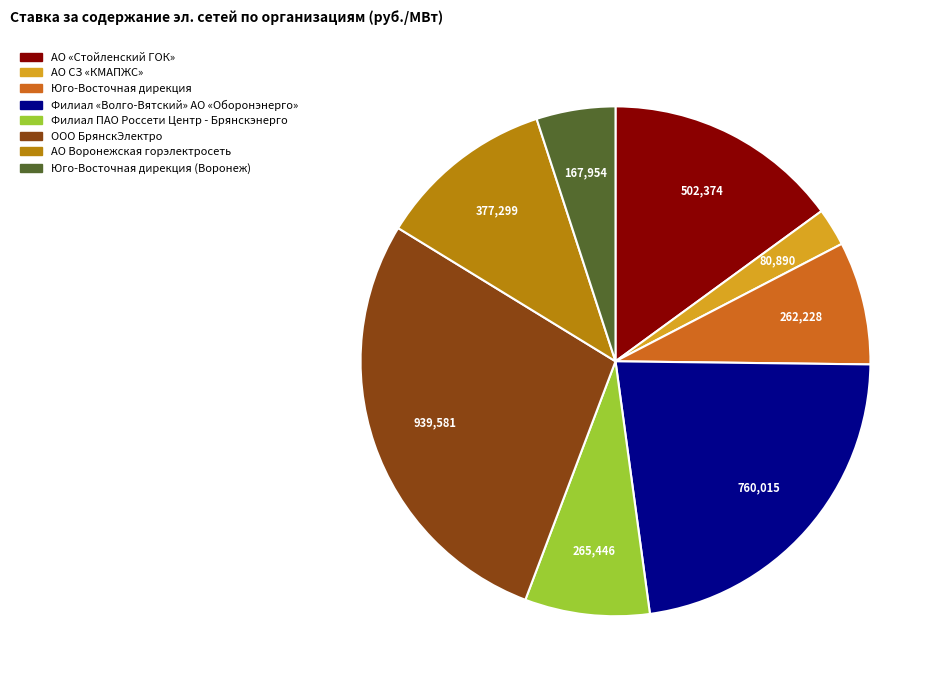

How many slices are in this pie chart?

8